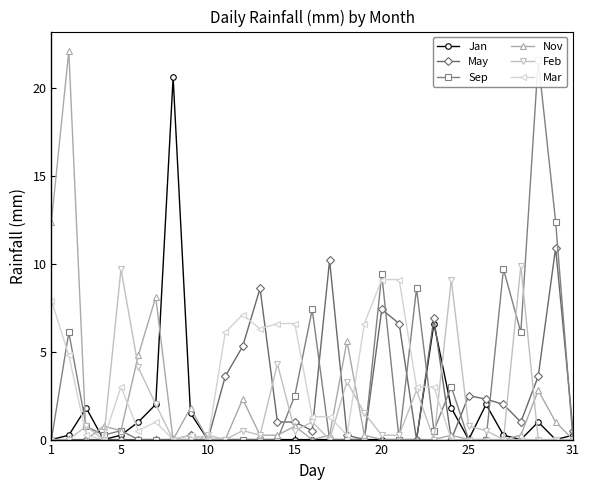

True or false: Nov has a value of 0.0 at 10.

True